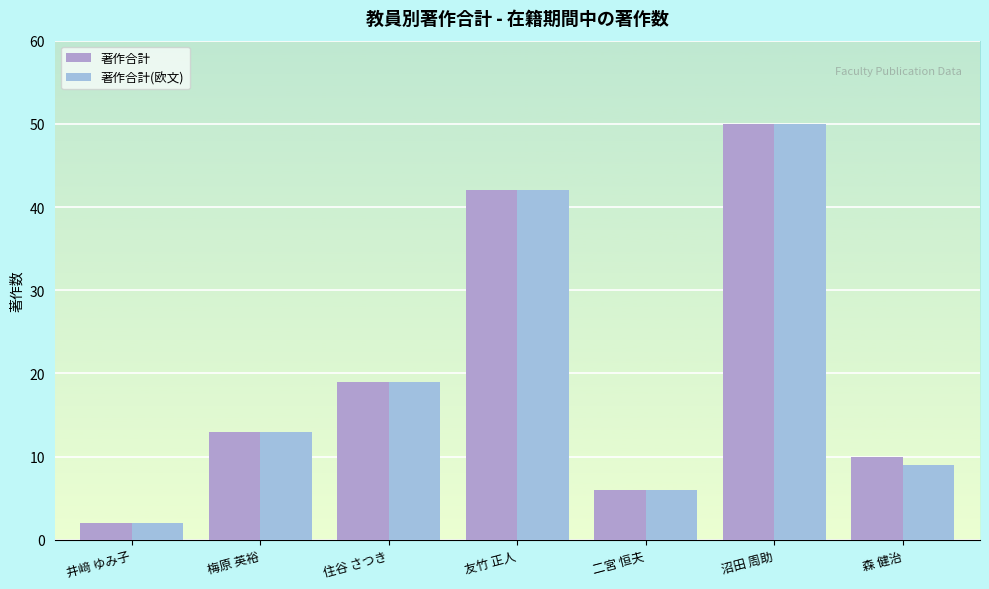

The 著作合計(欧文) series shows 3 at 井﨑 ゆみ子. True or false?

False